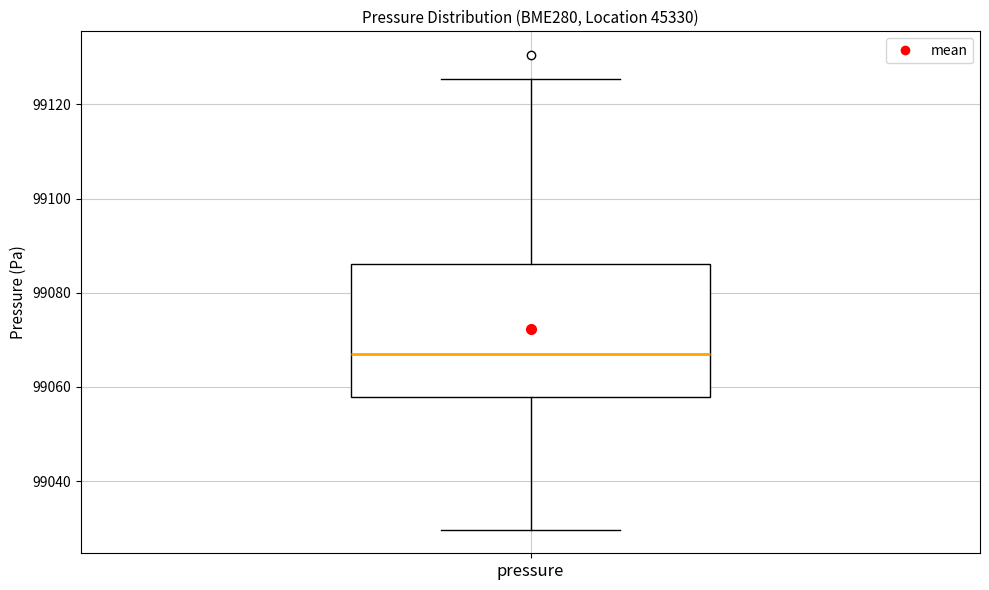

Where does the lower whisker of the box for pressure end on the y-axis? The values are not printed on the chart, so give them approximately, as read against the axis.

99030